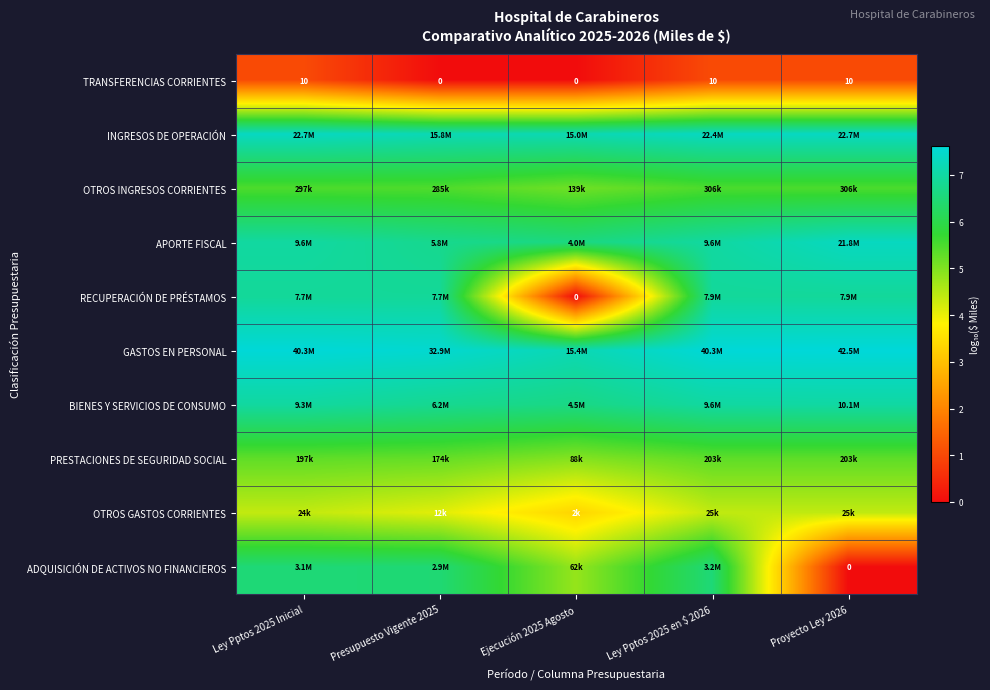

Which series has the largest total across all categories?

GASTOS EN PERSONAL